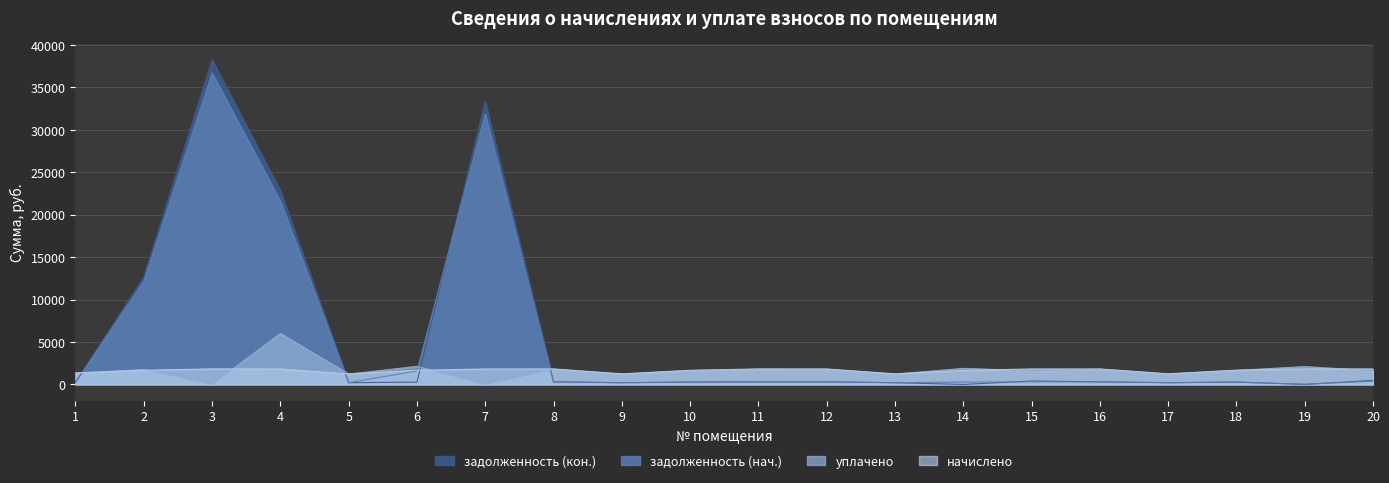

Reading left to right, what are all the values shown in this chart?

задолженность (нач.): 1=226.1	2=12159.7	3=36678.9	4=21598.7	5=206.6	6=1586.4	7=31852.0	8=305.0	9=208.2	10=277.8	11=304.2	12=303.9	13=208.2	14=275.0	15=303.9	16=304.3	17=208.8	18=281.1	19=36.8	20=376.2
задолженность (кон.): 1=226.1	2=12652.2	3=38226.6	4=22821.4	5=207.7	6=278.4	7=33321.5	8=305.0	9=208.2	10=277.8	11=304.2	12=303.9	13=208.2	14=0.0	15=408.4	16=304.3	17=208.8	18=281.1	19=0.0	20=483.7
начислено: 1=1356.5	2=1673.9	3=1834.3	4=1823.9	5=1246.3	6=1670.3	7=1821.9	8=1829.9	9=1249.1	10=1666.8	11=1825.5	12=1823.1	13=1249.1	14=1650.1	15=1825.9	16=1825.9	17=1253.1	18=1686.7	19=1835.0	20=1827.1
уплачено: 1=1329.9	2=1762.8	3=0.0	4=6000.0	5=1221.9	6=2128.9	7=0.0	8=1794.0	9=1224.7	10=1634.1	11=1789.7	12=1787.5	13=1224.1	14=1892.7	15=1617.1	16=1790.1	17=1228.5	18=1653.6	19=2105.7	20=1612.1